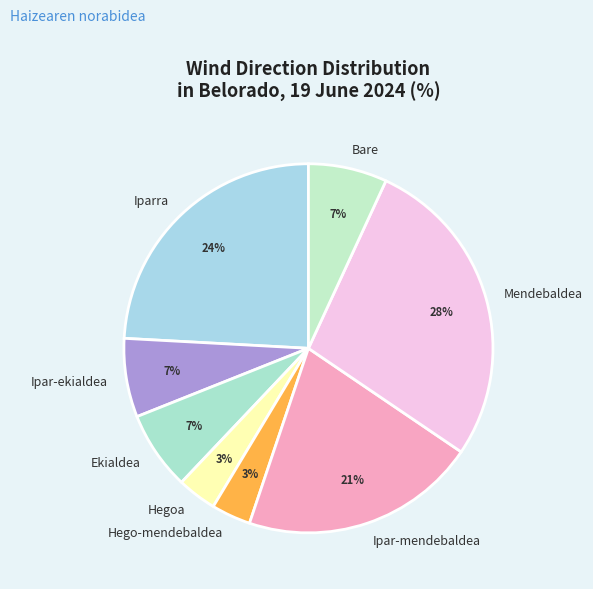

How many slices are in this pie chart?

8